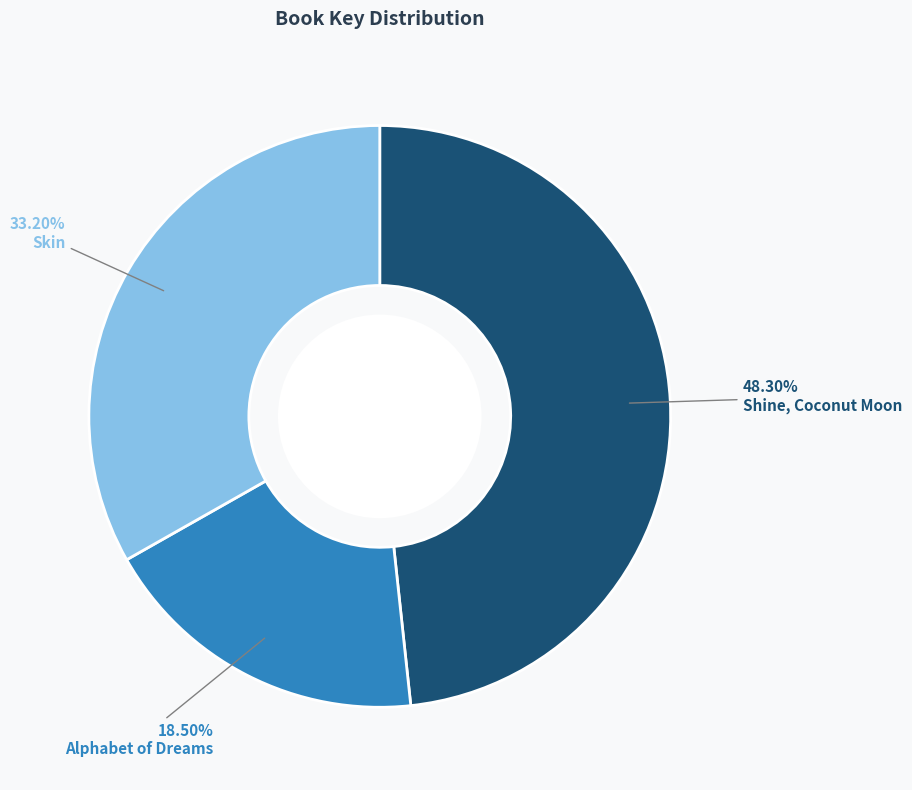

Approximately how many times larger is the value at Skin compared to Alphabet of Dreams?

1.8